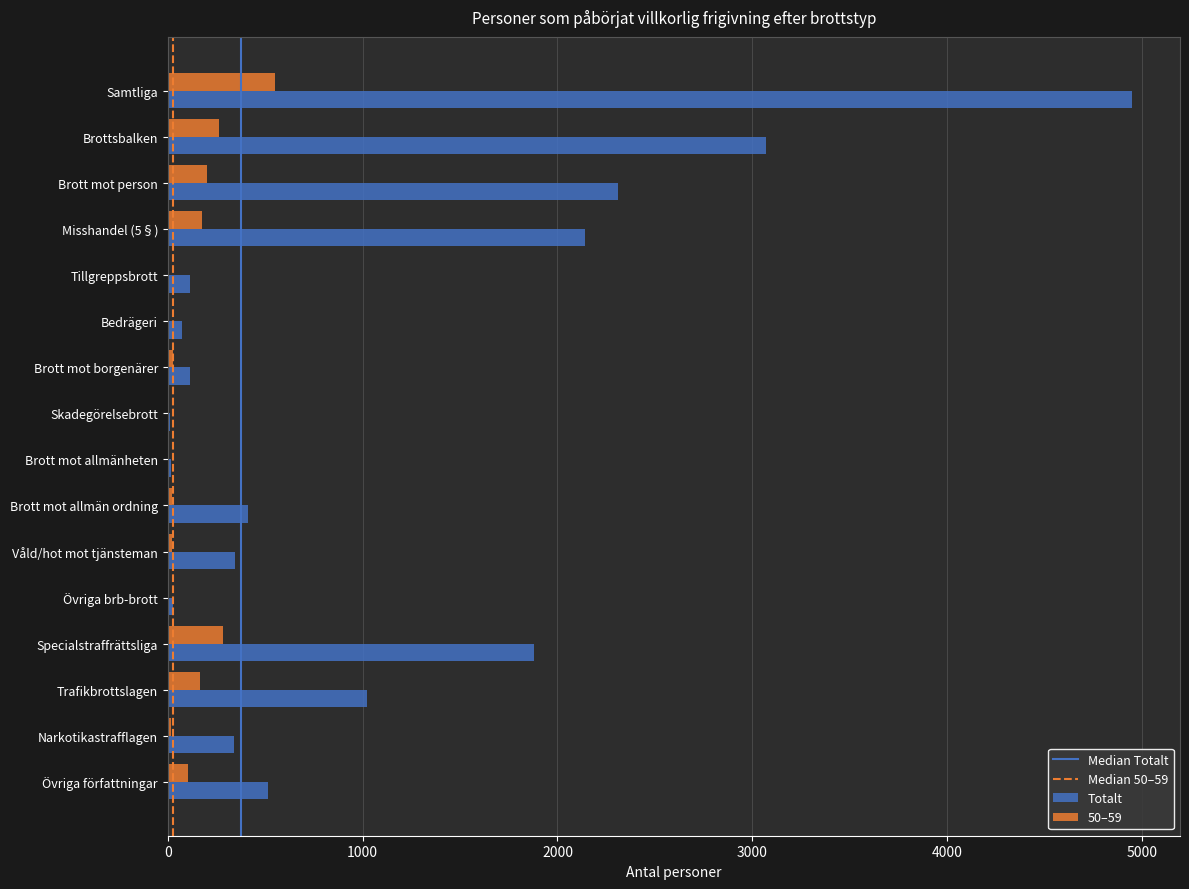

At which category is the sum across all series the highest?

Samtliga